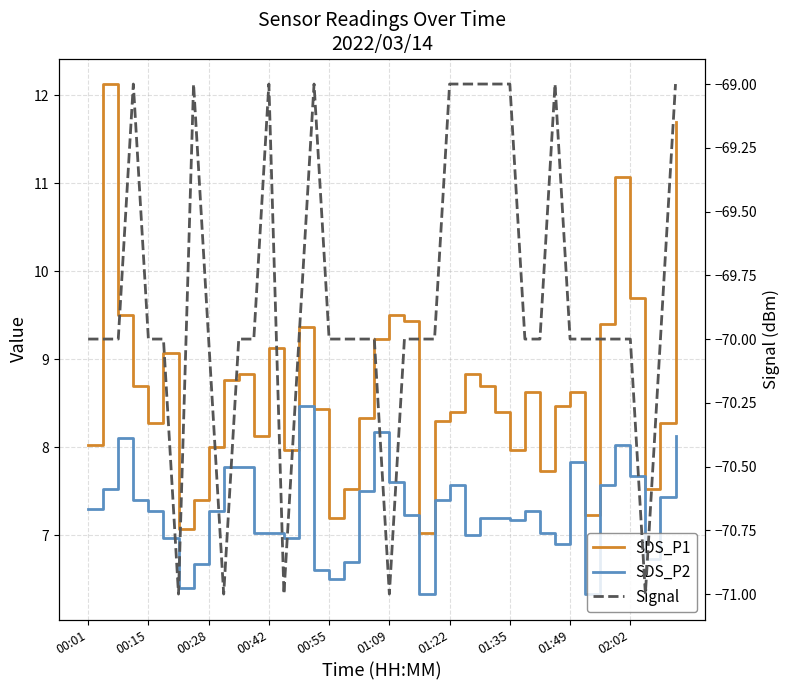

Reading left to right, extract all data points from this chart.

SDS_P1: 8.0	12.1	9.5	8.7	8.3	9.1	7.1	7.4	8.0	8.8	8.8	8.1	9.1	8.0	9.4	8.4	7.2	7.5	8.3	9.2	9.5	9.4	7.0	8.3	8.4	8.8	8.7	8.4	8.0	8.6	7.7	8.5	8.6	7.2	9.4	11.1	9.7	7.5	8.3	11.7
SDS_P2: 7.3	7.5	8.1	7.4	7.3	7.0	6.4	6.7	7.3	7.8	7.8	7.0	7.0	7.0	8.5	6.6	6.5	6.7	7.5	8.2	7.6	7.2	6.3	7.4	7.6	7.0	7.2	7.2	7.2	7.3	7.0	6.9	7.8	6.3	7.6	8.0	7.7	6.7	7.4	8.1
Signal: -70.0	-70.0	-70.0	-69.0	-70.0	-70.0	-71.0	-69.0	-70.0	-71.0	-70.0	-70.0	-69.0	-71.0	-70.0	-69.0	-70.0	-70.0	-70.0	-70.0	-71.0	-70.0	-70.0	-70.0	-69.0	-69.0	-69.0	-69.0	-69.0	-70.0	-70.0	-69.0	-70.0	-70.0	-70.0	-70.0	-70.0	-71.0	-70.0	-69.0